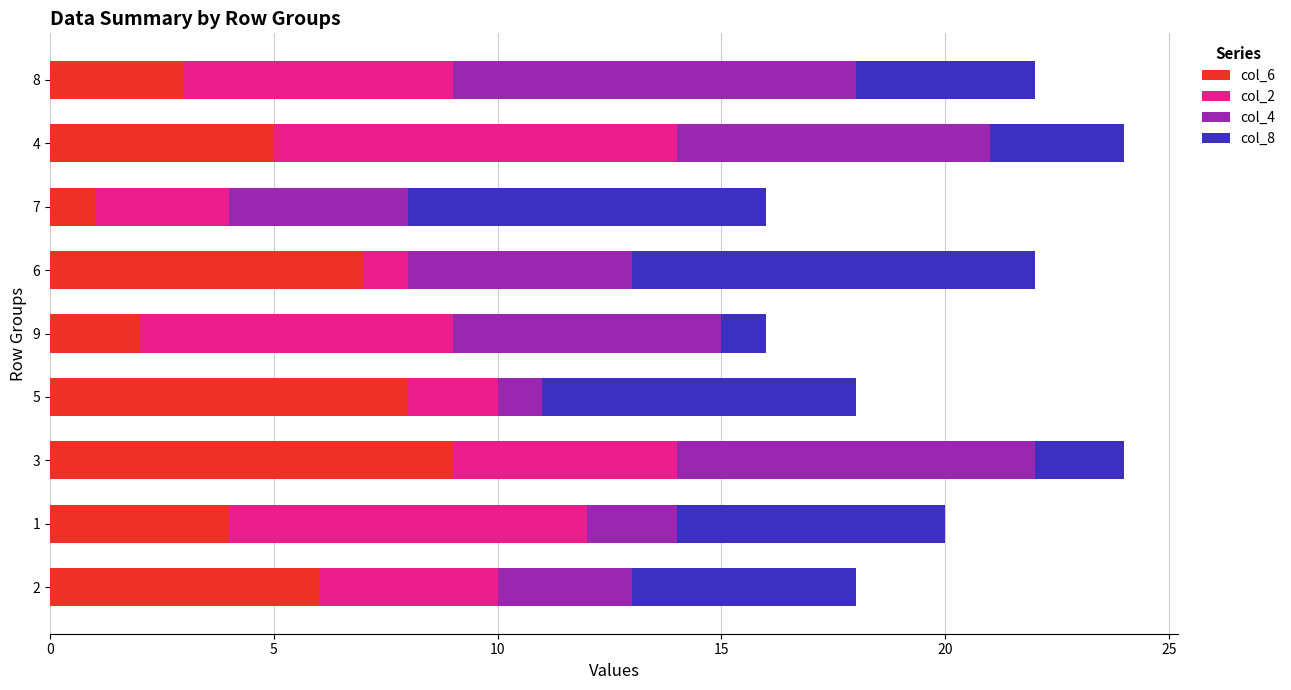

The value of col_6 at 1 is 6. True or false?

False